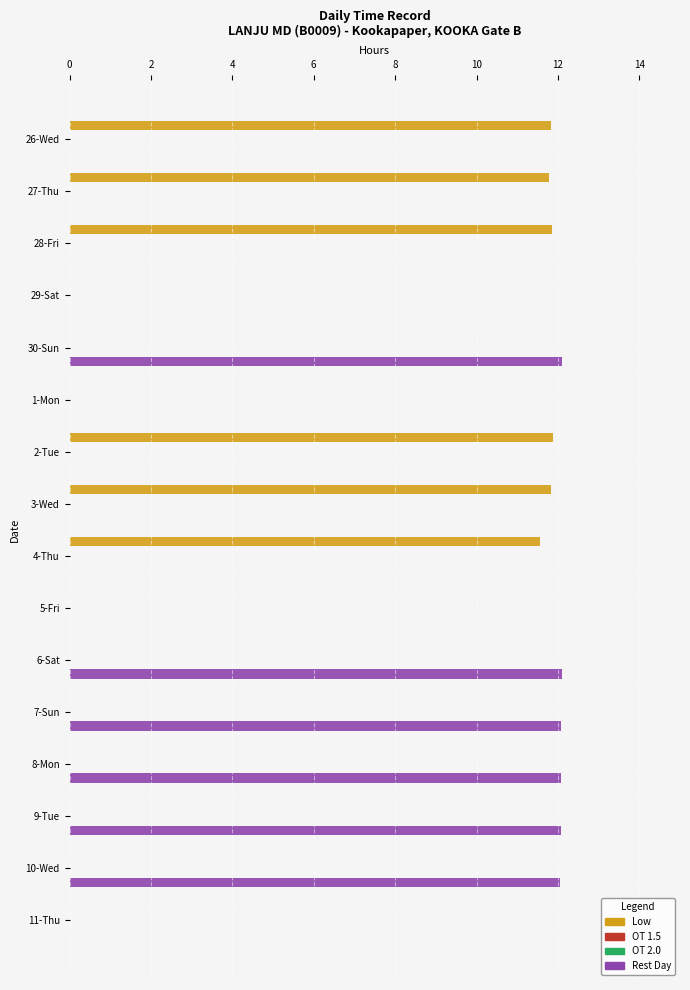

Between 10-Wed and 7-Sun, which is larger?

10-Wed